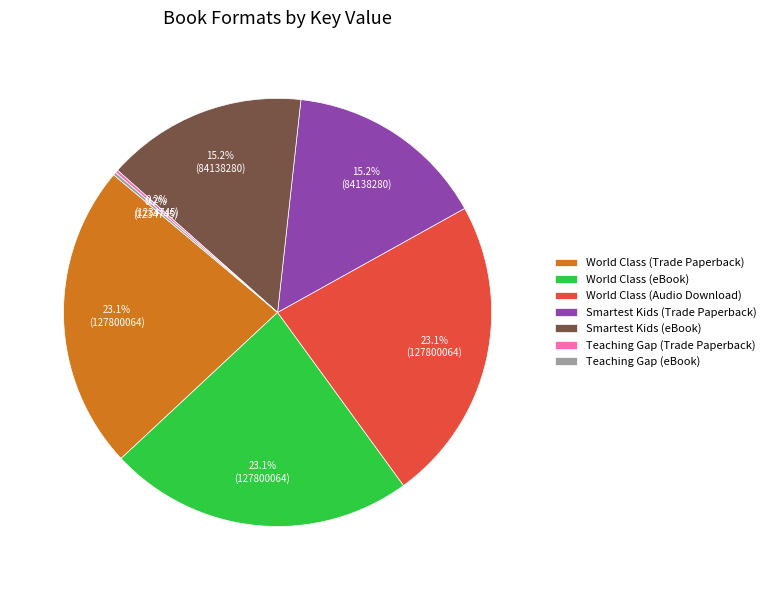

What portion of the pie excludes World Class (Audio Download)?

76.9%